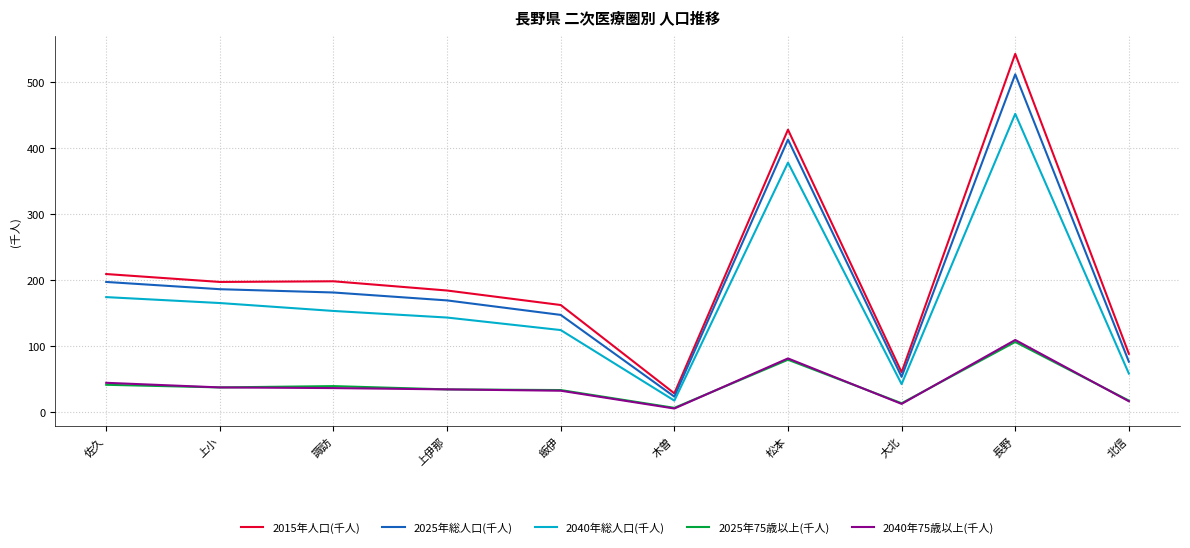

Where is 2015年人口(千人) nearest to the value 285?

佐久